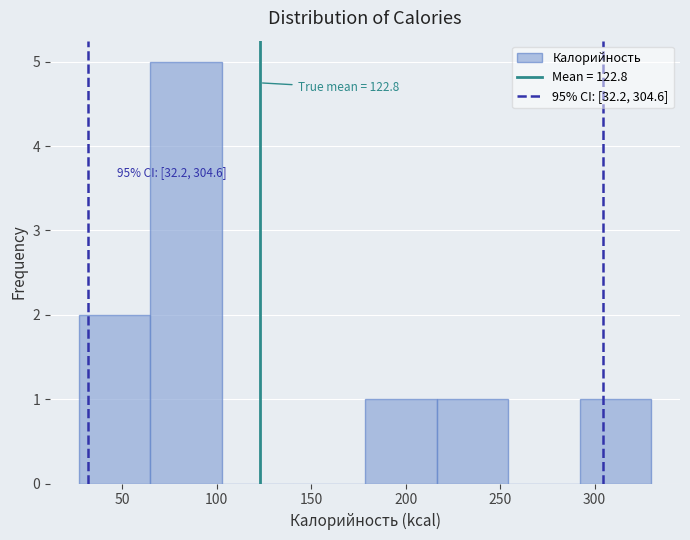

Over which range of the x-axis is the bar tallest?

65 to 105